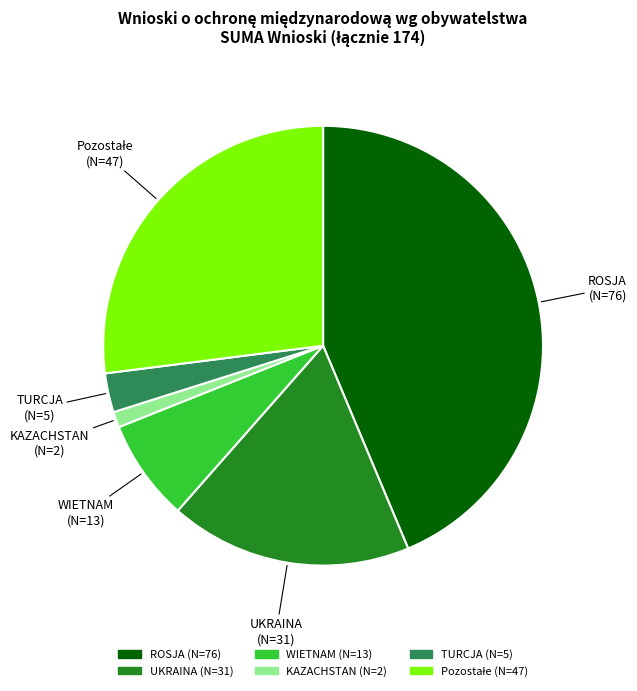

Do WIETNAM and UKRAINA together represent more than half of the pie?

No